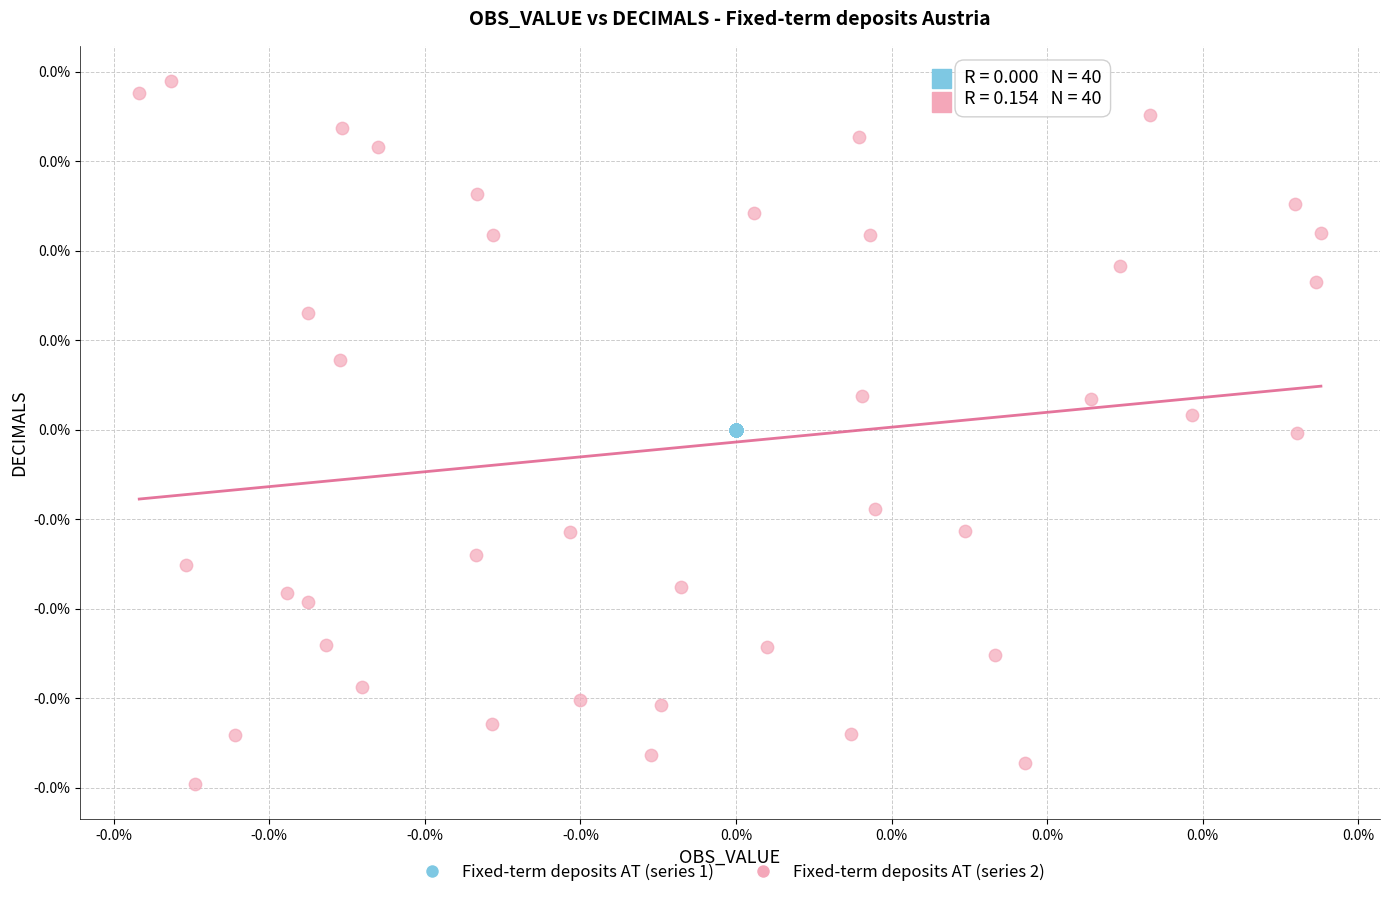

What are all the series names shown in the legend?

Fixed-term deposits AT (series 1), Fixed-term deposits AT (series 2)